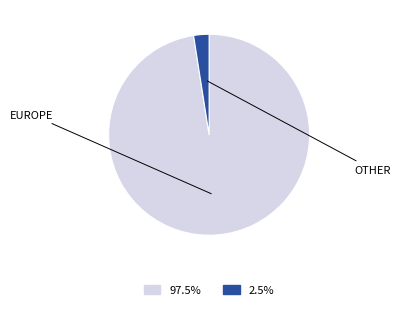

Is there a majority slice in this chart?

Yes